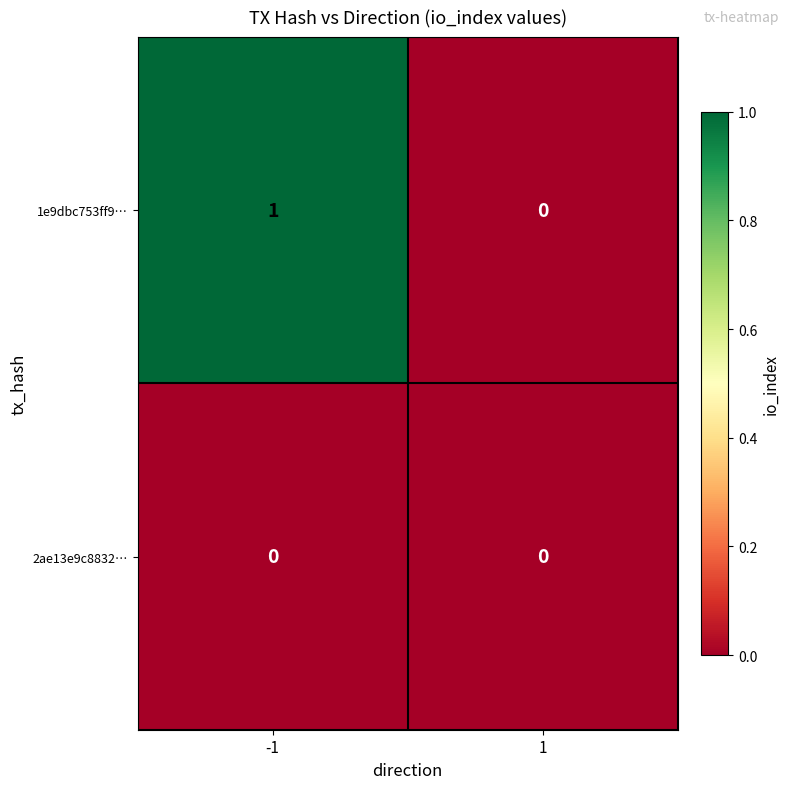

Which series has the largest range (max minus min)?

1e9dbc753ff9…